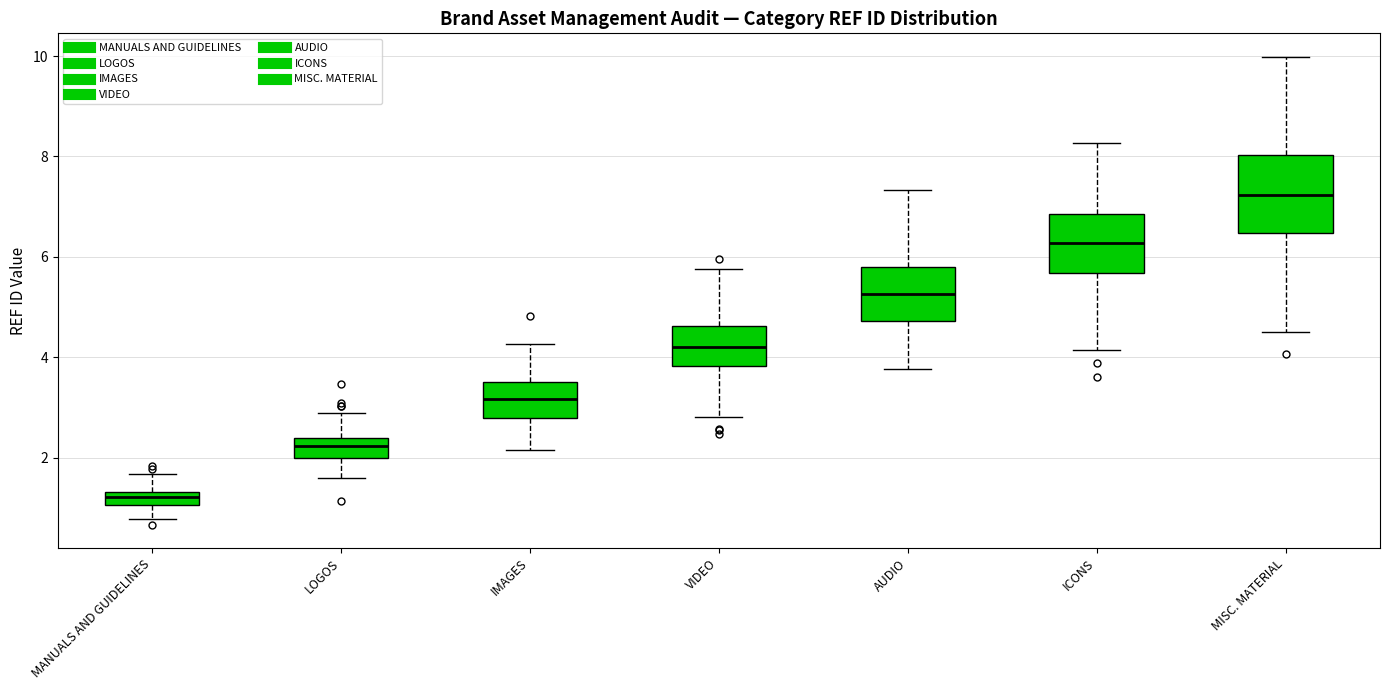

Which box's median line is the highest?

MISC. MATERIAL